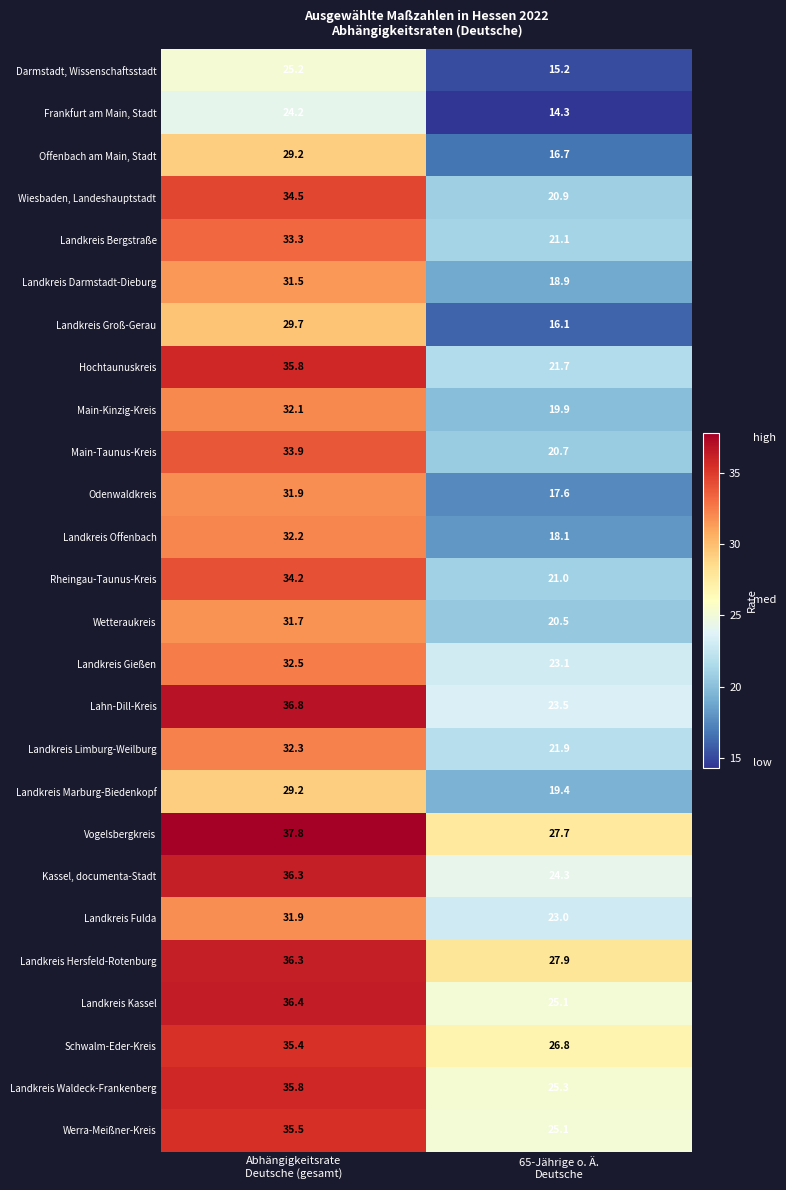

What is the highest value of the Landkreis Offenbach series?

32.2